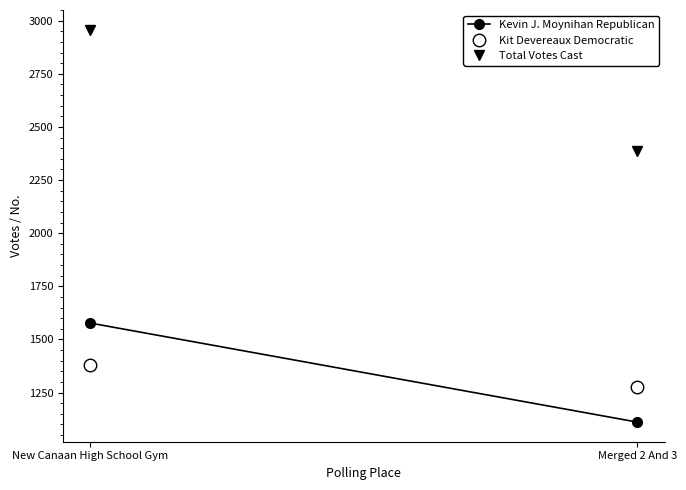

At which category is the sum across all series the highest?

New Canaan High School Gym